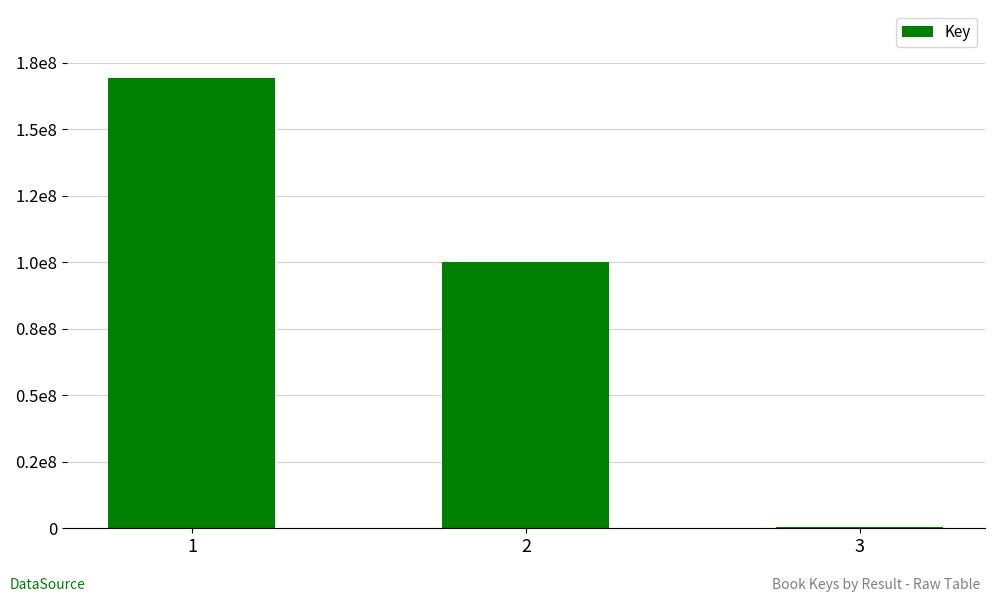

Are the bars horizontal?

No